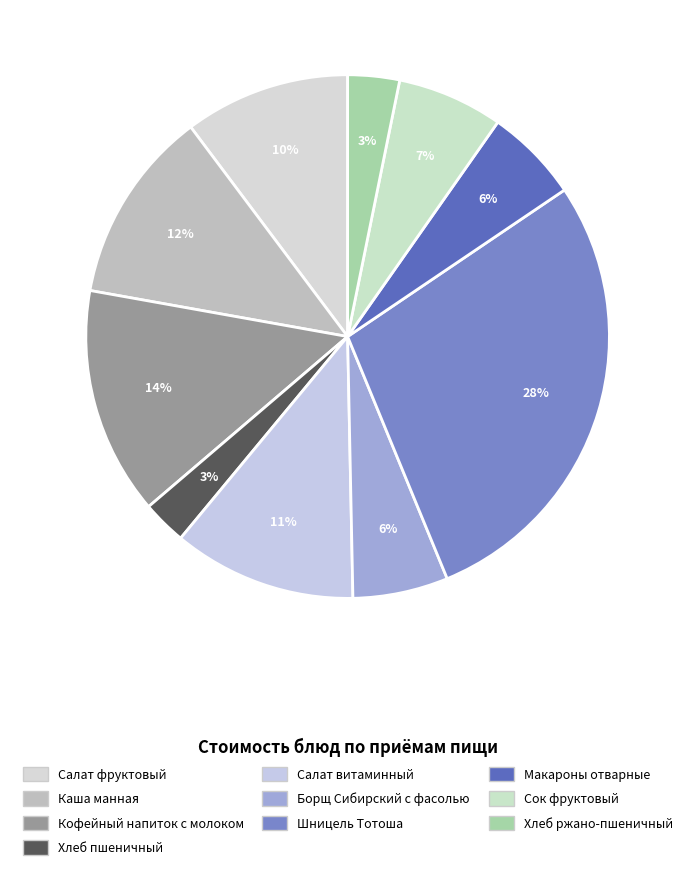

The Кофейный напиток с молоком slice represents 7% of the pie. True or false?

False